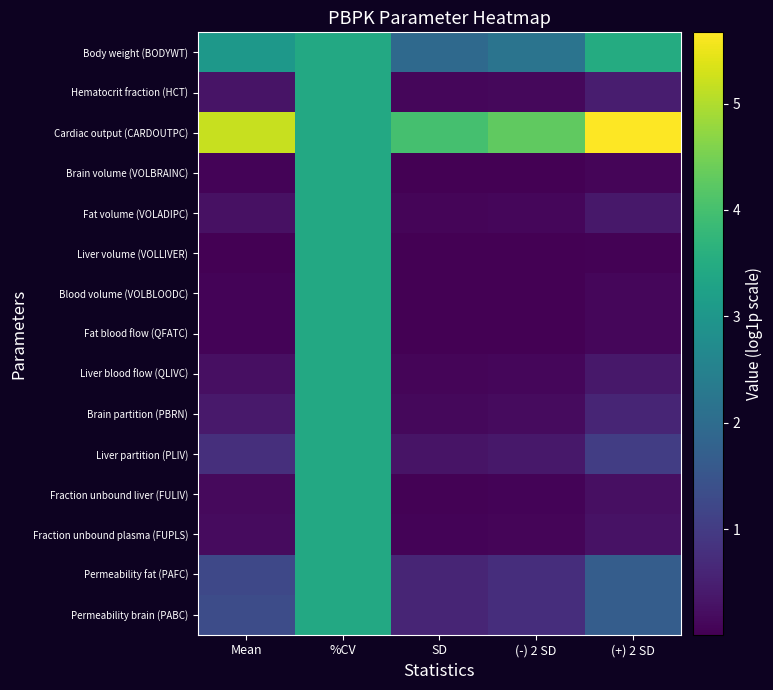

What is the spread (max minus min) of values at Mean?

5.2